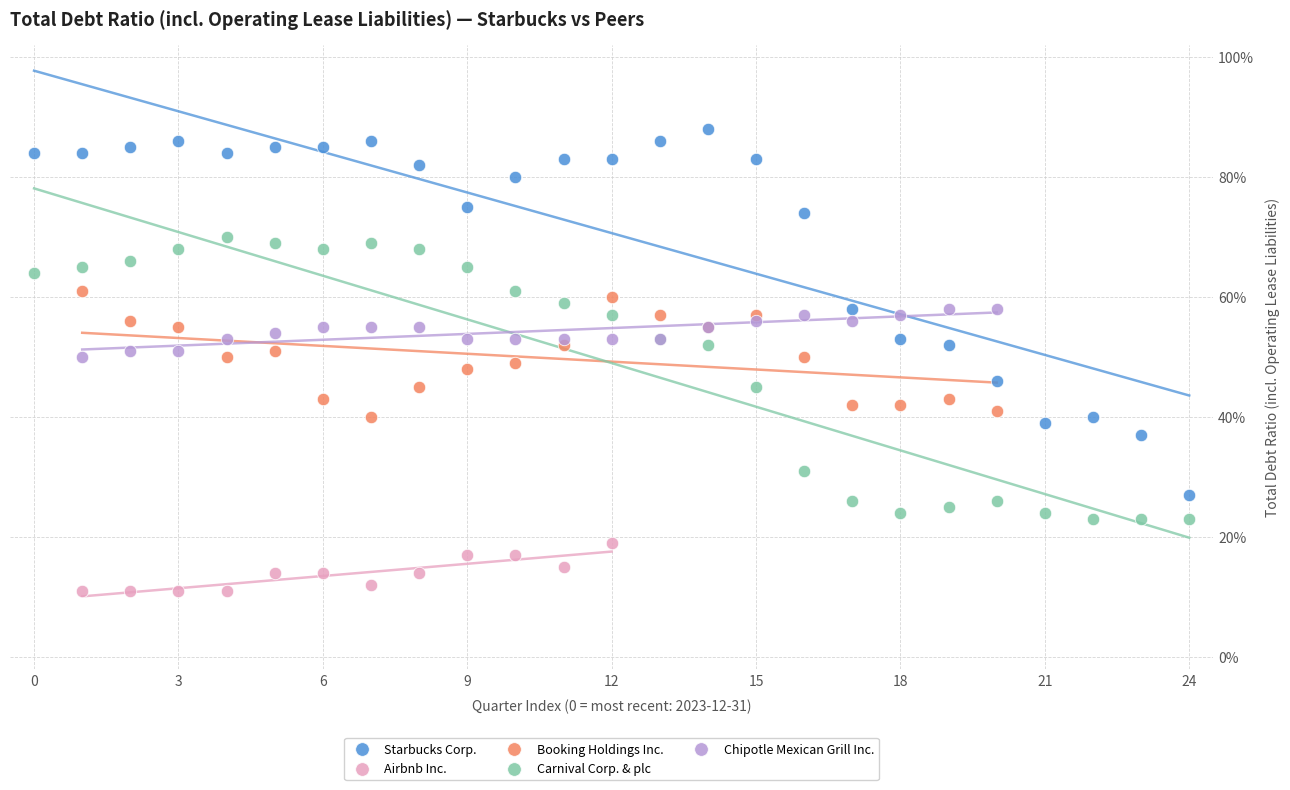

What are all the series names shown in the legend?

Starbucks Corp., Airbnb Inc., Booking Holdings Inc., Carnival Corp. & plc, Chipotle Mexican Grill Inc.